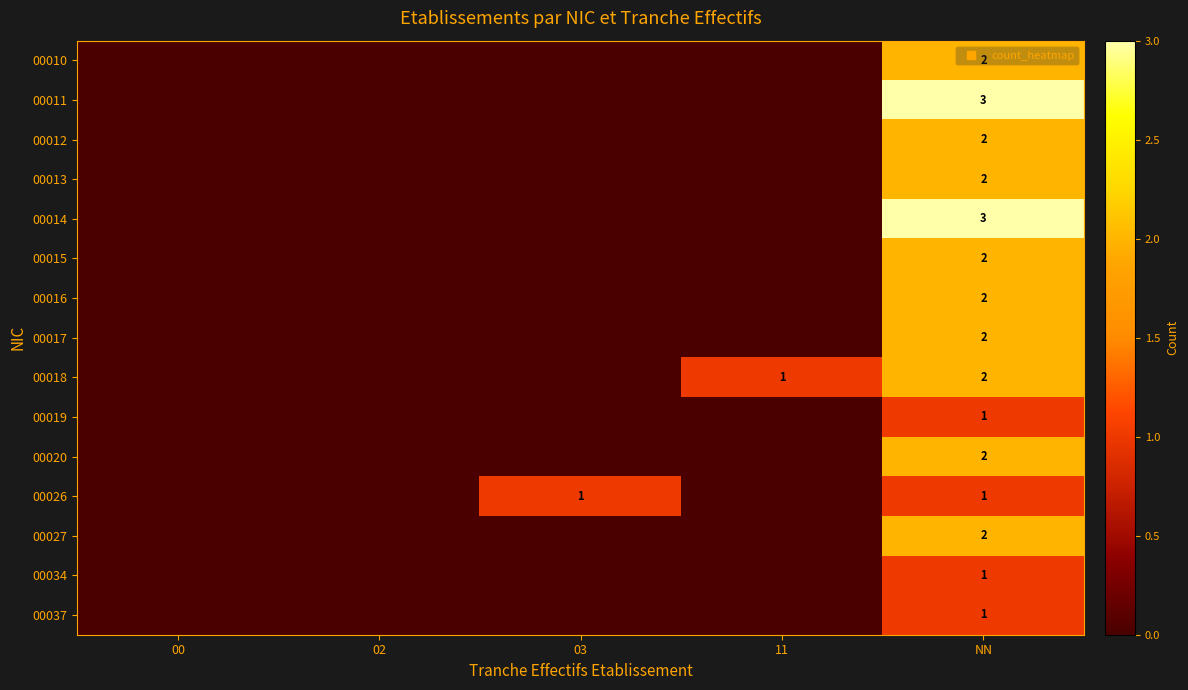

How many values in the 00027 series exceed 0?

1